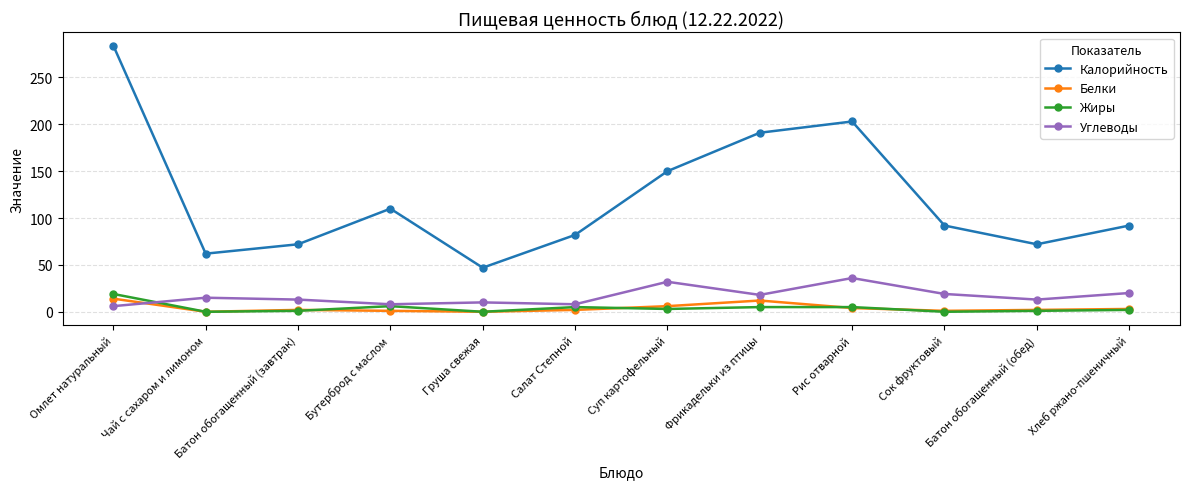

What are all the series names shown in the legend?

Калорийность, Белки, Жиры, Углеводы